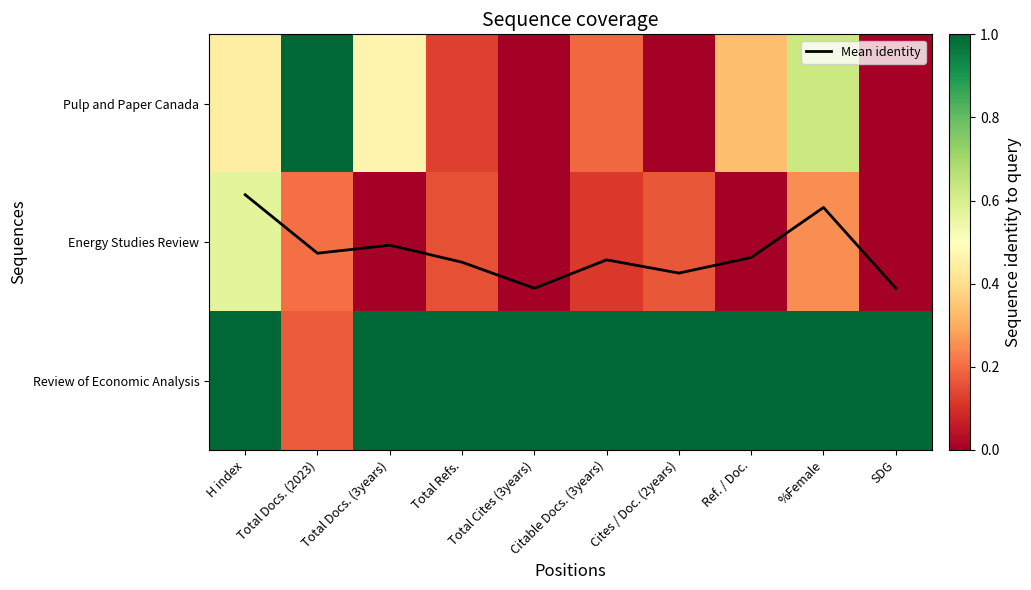

How many data points in Energy Studies Review are above 0?

6